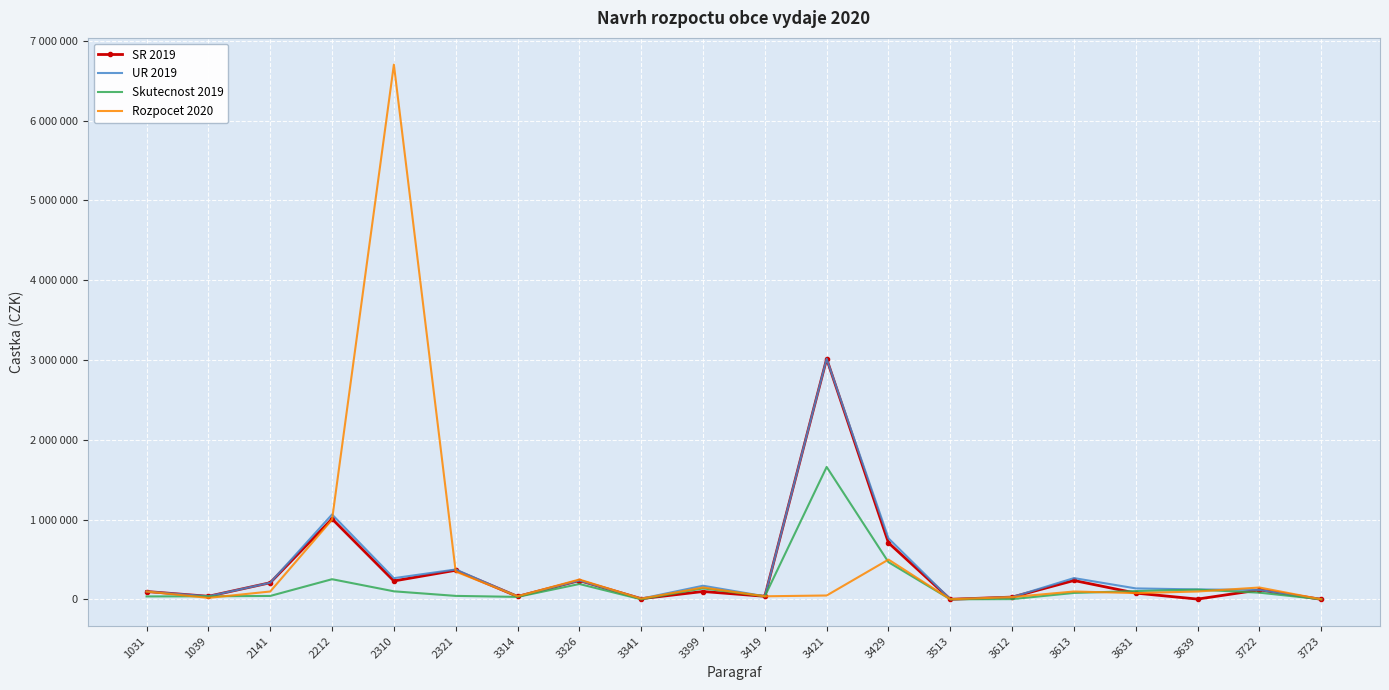

Reading right to left, extract all data points from this chart.

SR 2019: 2000.0	120000.0	5000.0	80000.0	238000.0	30000.0	2500.0	710000.0	3015000.0	40000.0	100000.0	10000.0	237000.0	38000.0	366000.0	232000.0	1010000.0	210000.0	40000.0	100000.0
UR 2019: 2723.0	120000.0	125840.0	138778.8	268000.0	30000.0	2500.0	766000.0	3015000.0	40000.0	172200.0	10000.0	237290.0	38571.0	376000.0	267000.0	1064790.0	210000.0	40000.0	100000.0
Skutecnost 2019: 2723.0	85244.8	123647.0	105226.2	81938.9	4585.0	2340.0	467250.7	1660223.3	40000.0	138938.5	2160.0	193972.0	32390.0	44998.4	102406.4	254038.0	44399.0	40000.0	38280.8
Rozpocet 2020: 2000.0	150000.0	100000.0	80000.0	100000.0	30000.0	2500.0	500000.0	50000.0	40000.0	150000.0	10000.0	250000.0	40000.0	350000.0	6700000.0	1000000.0	100000.0	20000.0	100000.0